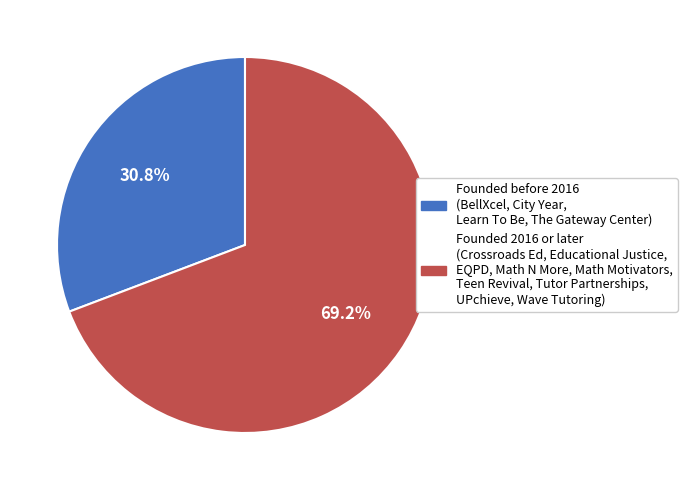

What percentage is NOT represented by Founded 2016 or later (Crossroads Ed, Educational Justice, EQPD, Math N More, Math Motivators, Teen Revival, Tutor Partnerships, UPchieve, Wave Tutoring)?

30.8%